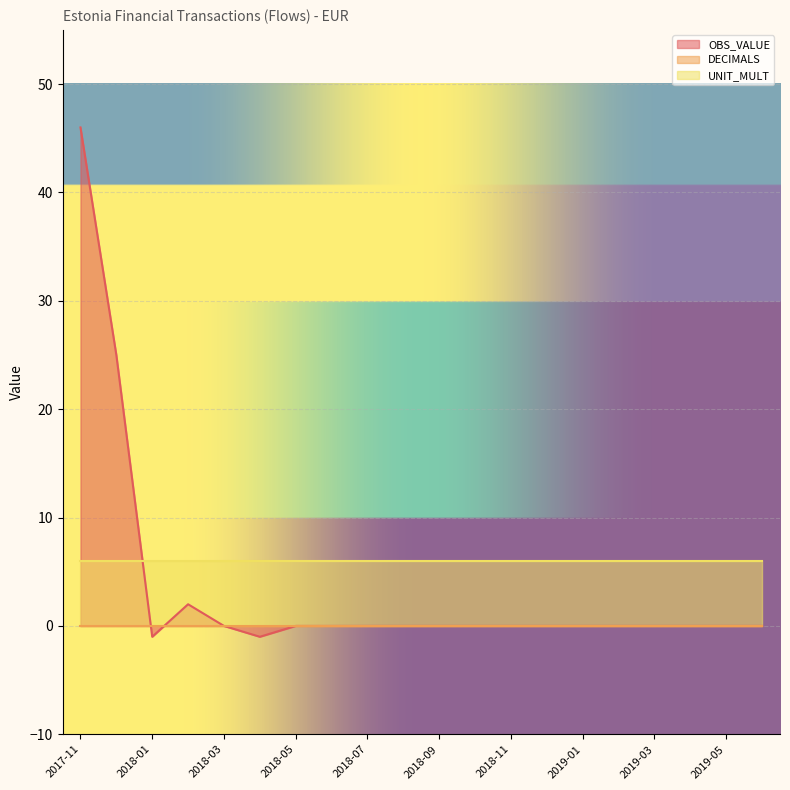

Is the value of OBS_VALUE at 2018-06 greater than the value of DECIMALS at 2018-04?

No